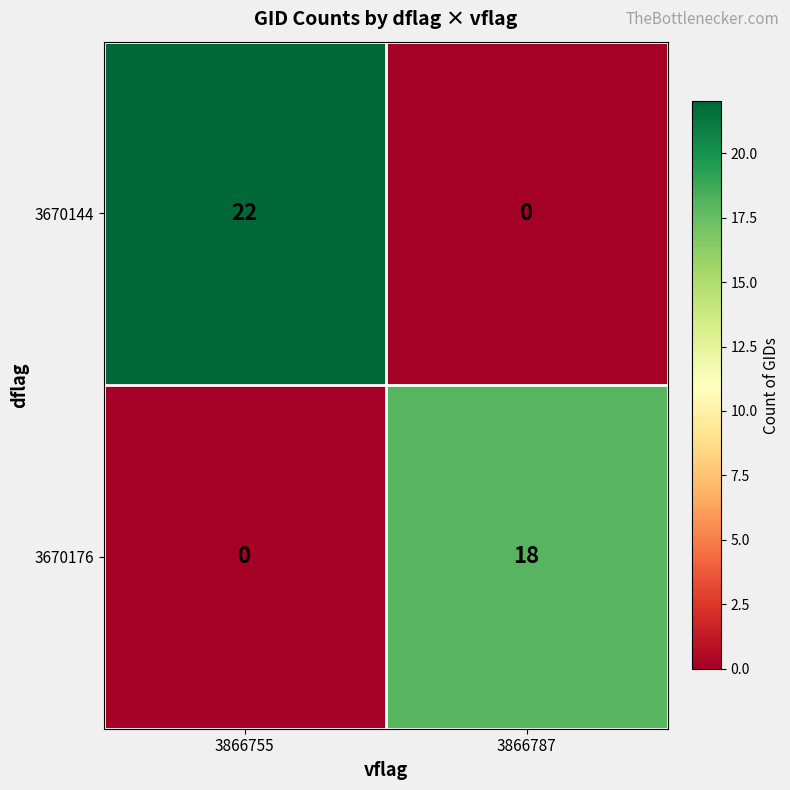

Which series changed the most between 3866755 and 3866787?

3670144